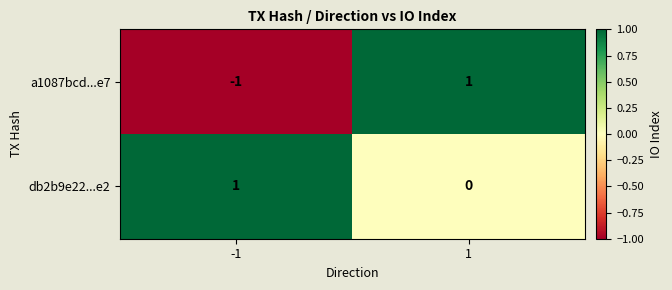

True or false: db2b9e22...e2 has a value of 1 at 1.

False